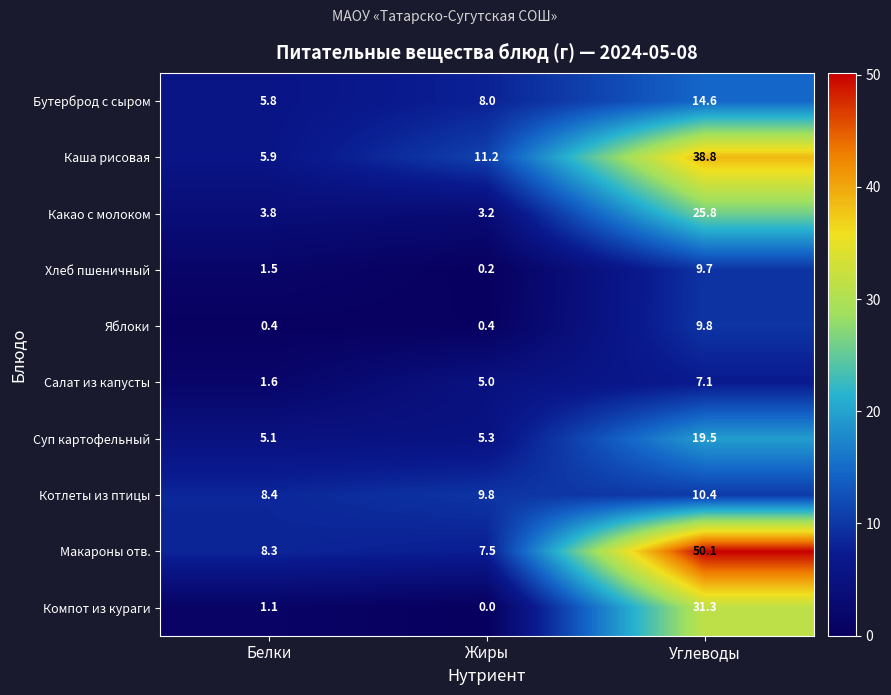

What is the total value across all series at Белки?

41.9